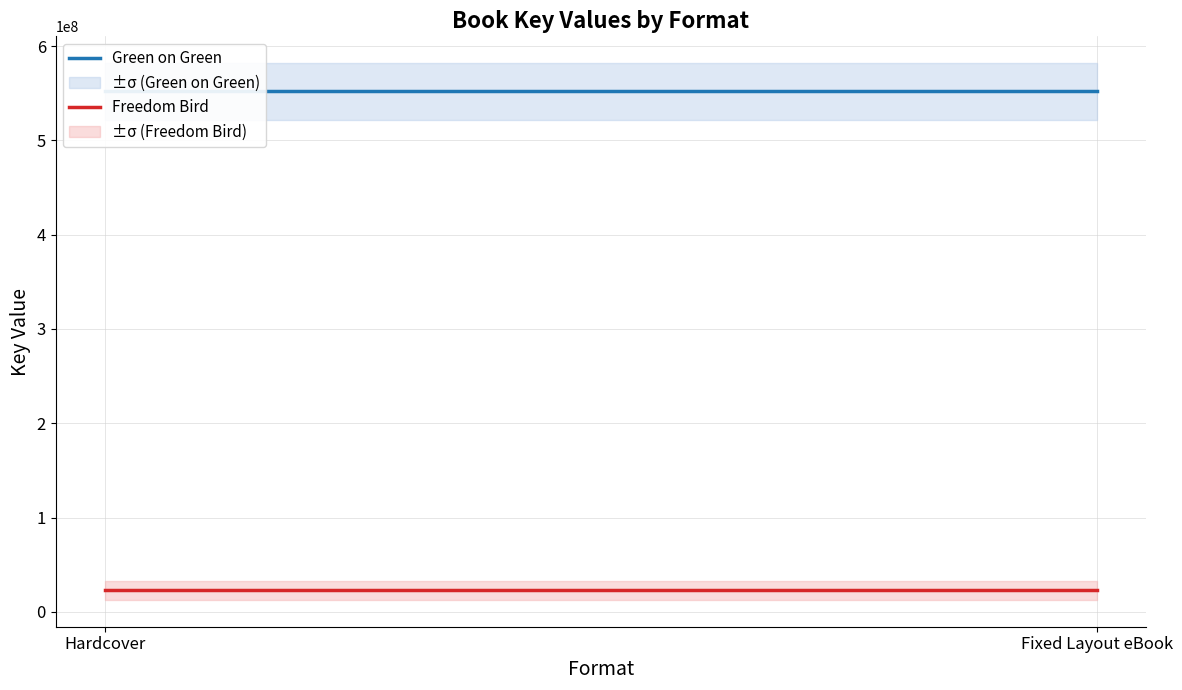

List the labels in order of Green on Green value, largest first.

Hardcover, Fixed Layout eBook